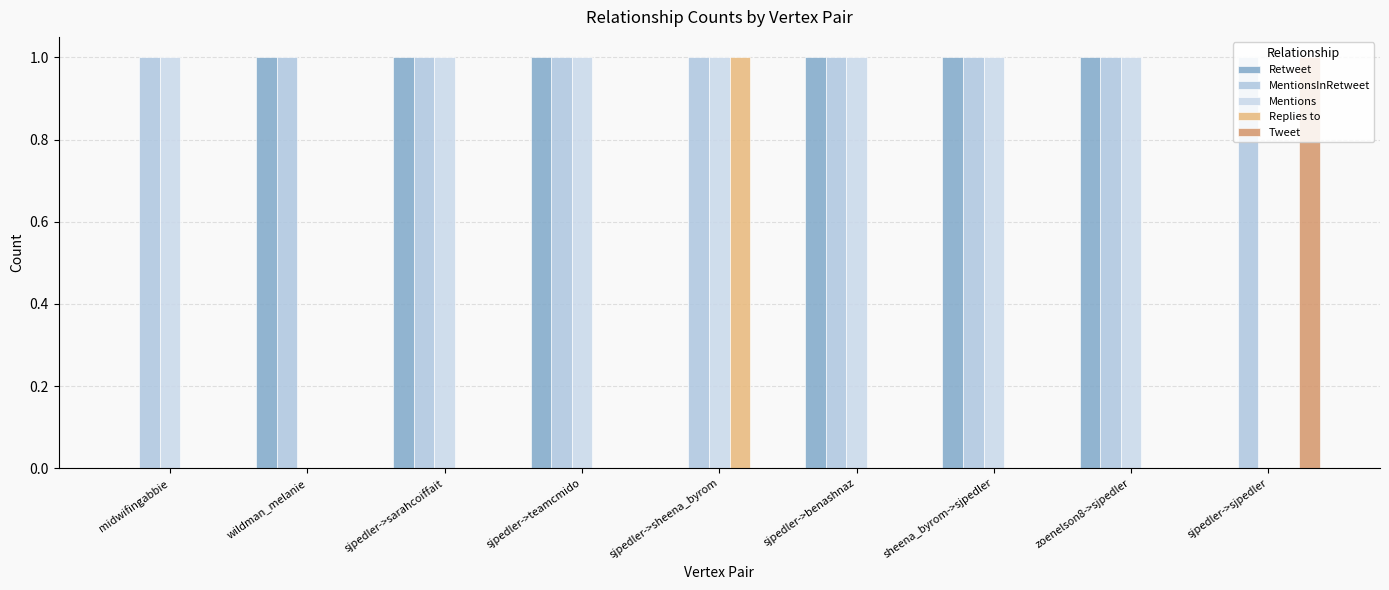

At which label is Replies to closest to 0?

midwifingabbie